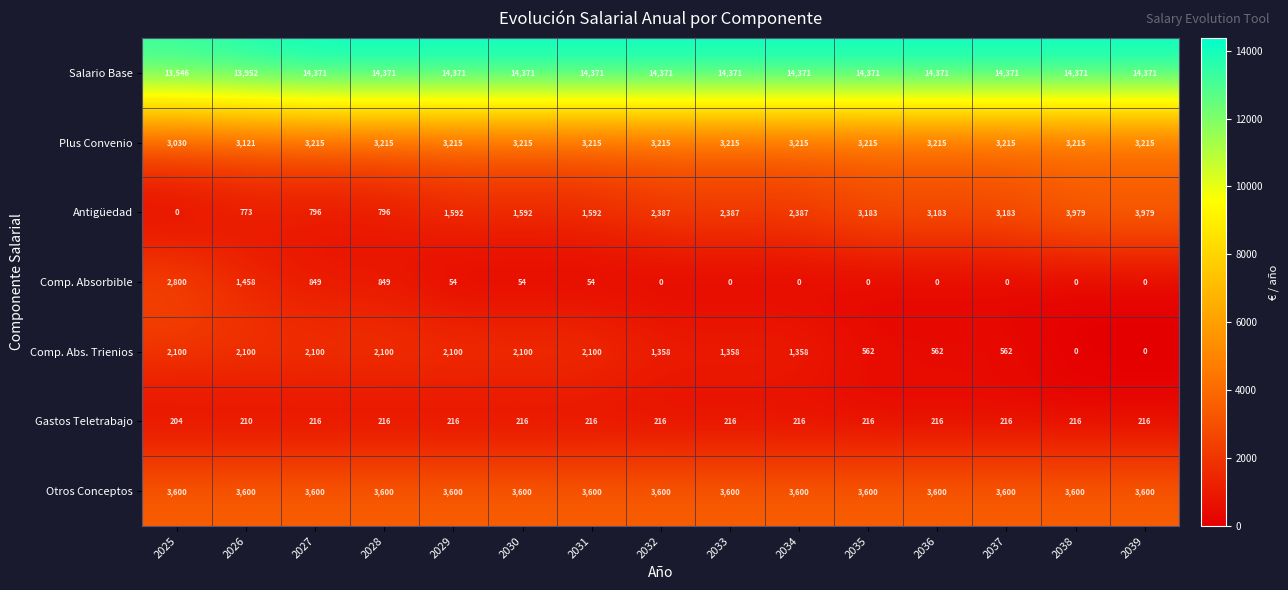

How many positive values does the Comp. Absorbible series have?

7